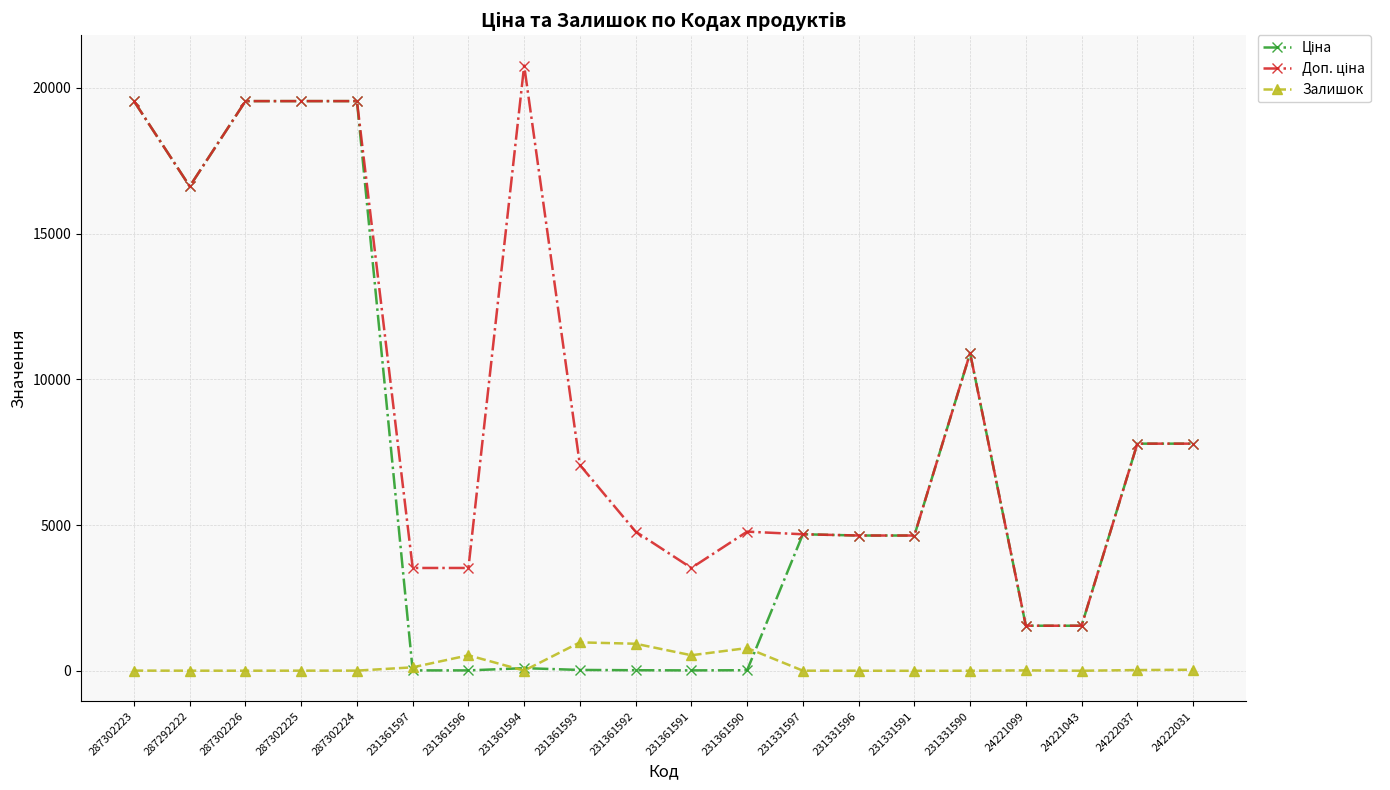

What is the minimum value shown in the chart?

2.0